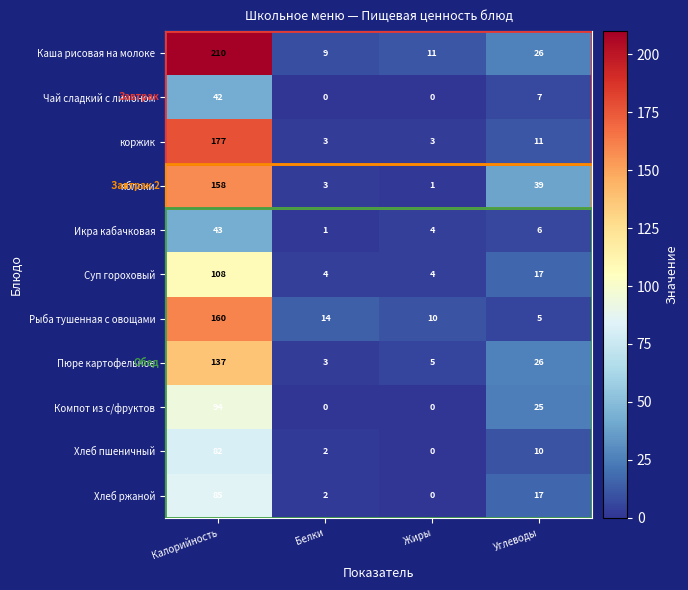

Where does the Рыба тушенная с овощами series first go above 14?

Калорийность